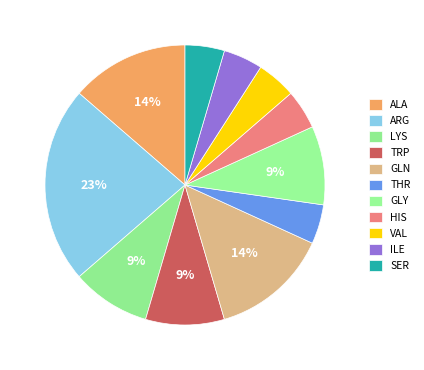

What is the change in value from GLN to SER?

-2